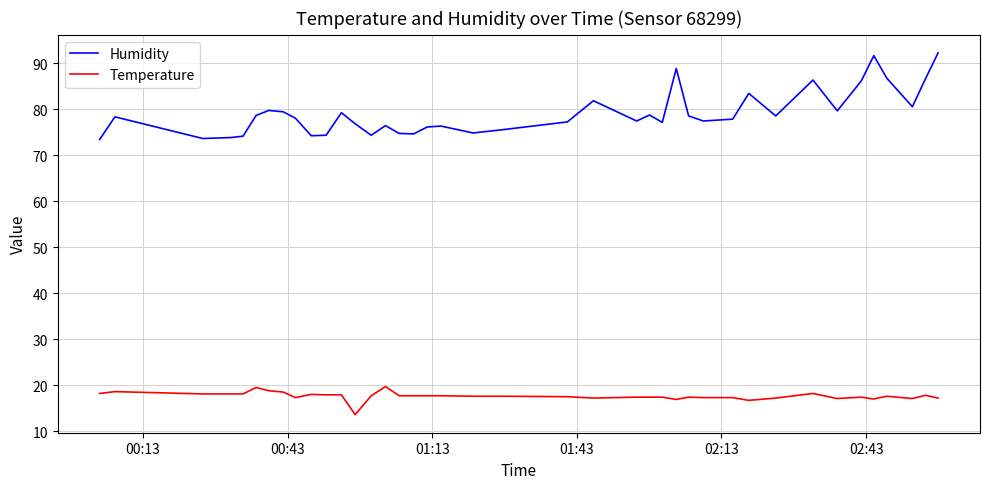

Which series has the largest range (max minus min)?

Humidity